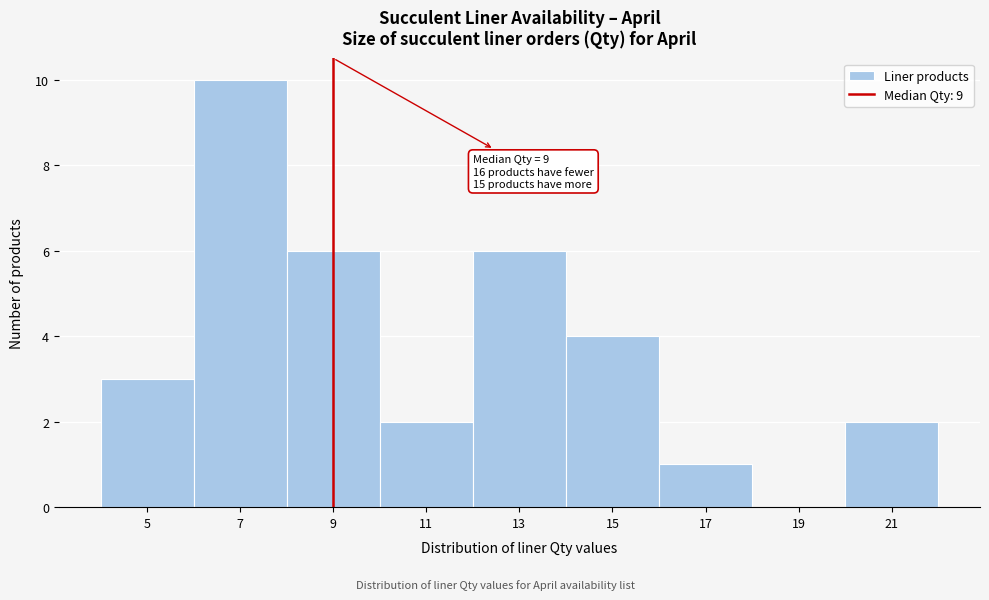

Which range on the x-axis has the tallest bar?

6 to 8